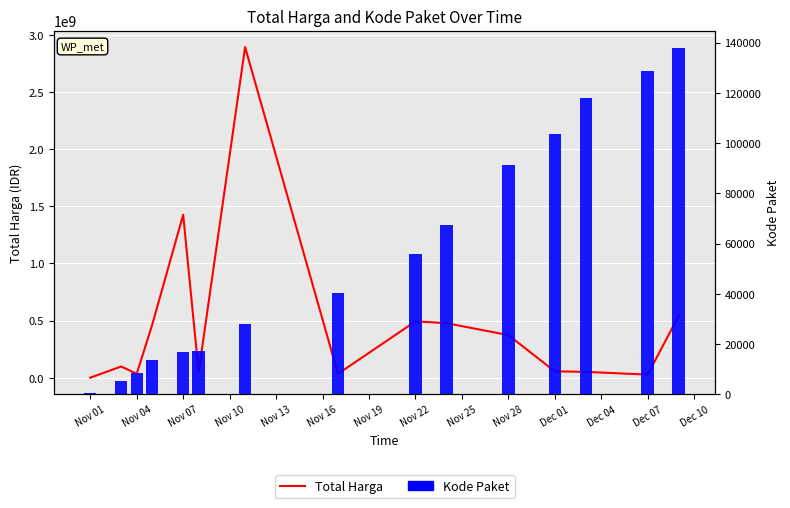

What is the average value of the Kode Paket series?

55474